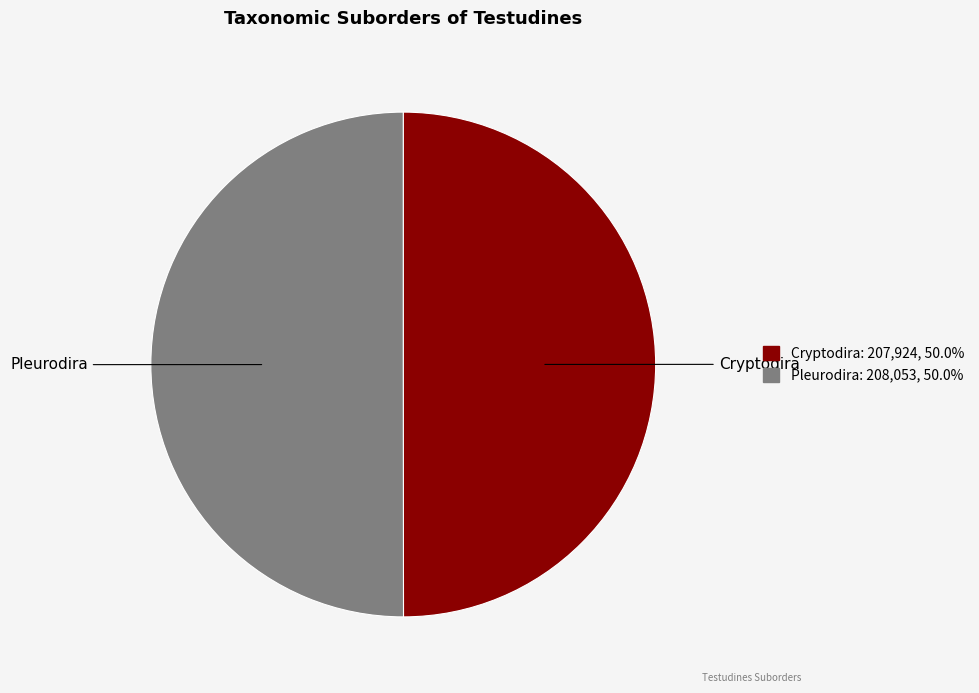

Is the sum of Cryptodira and Pleurodira greater than half?

Yes